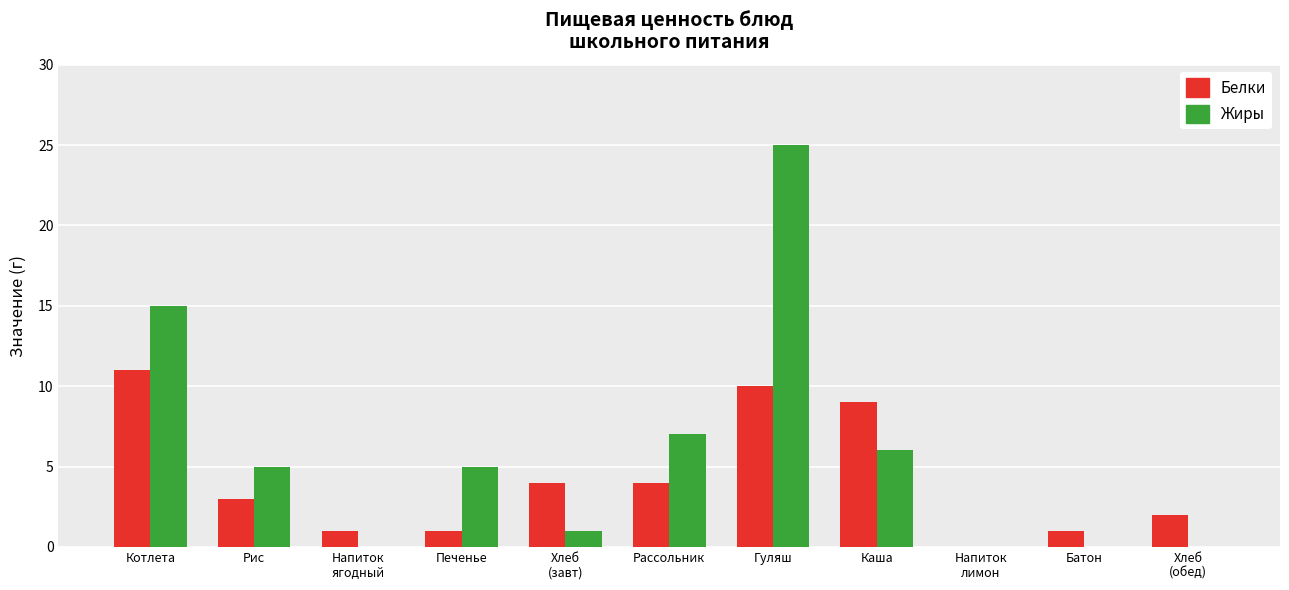

Where is Жиры nearest to the value 12?

Котлета